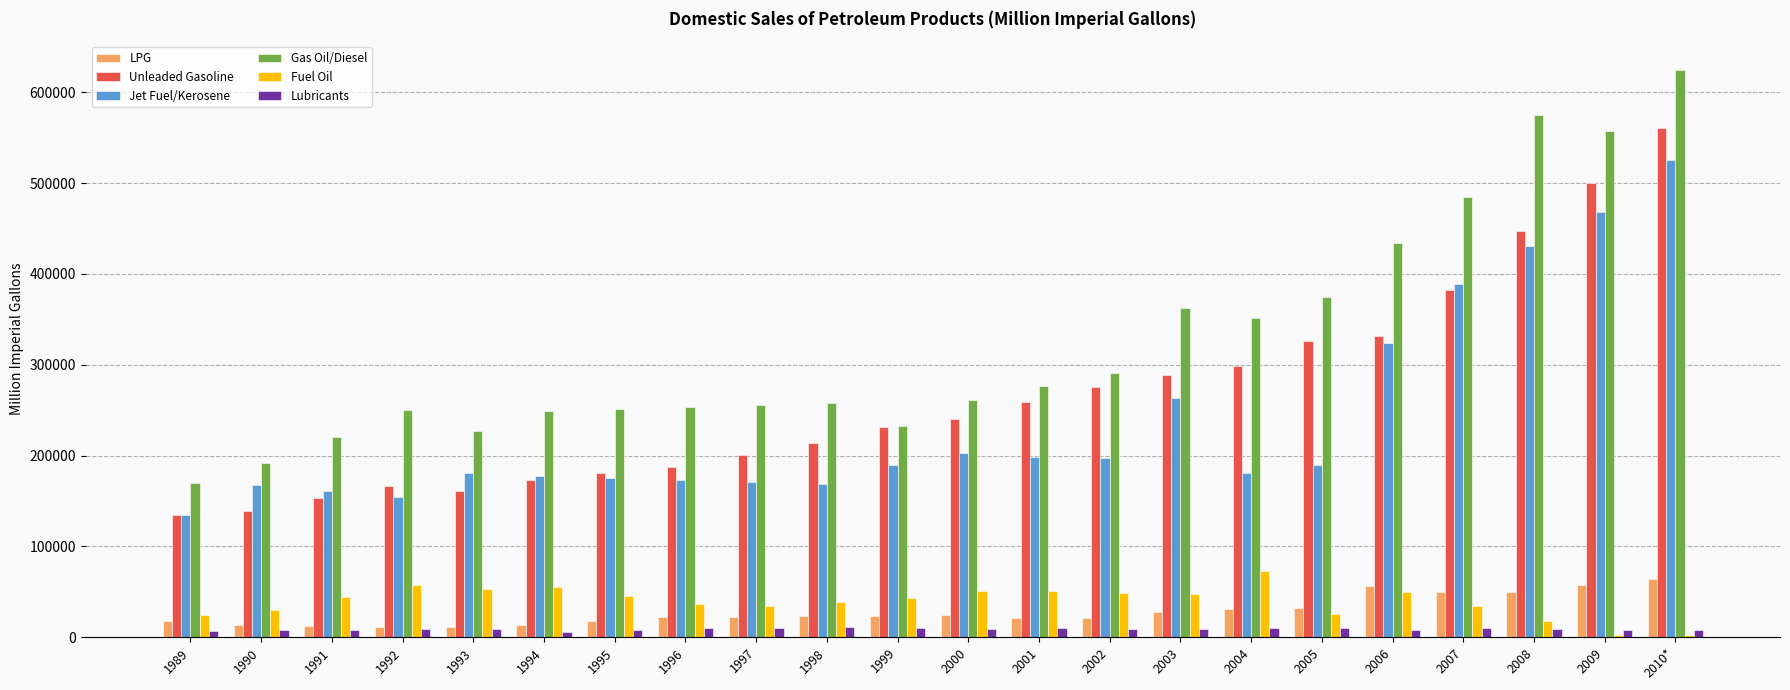

At which category is the sum across all series the highest?

2010*